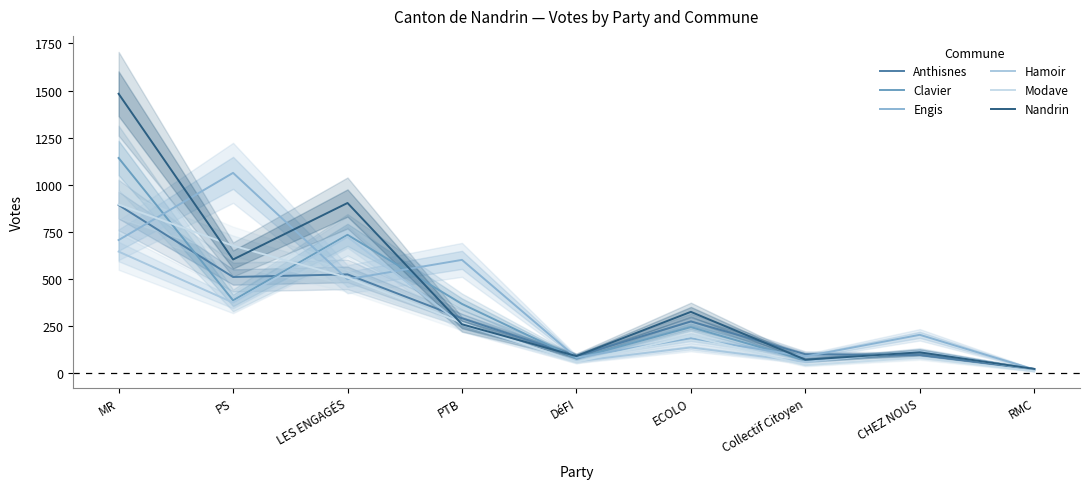

What is the average value of the Modave series?

304